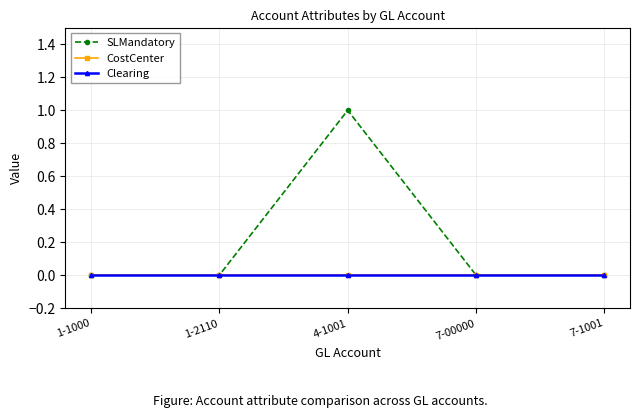

Is this an area chart (filled region under the line)?

No